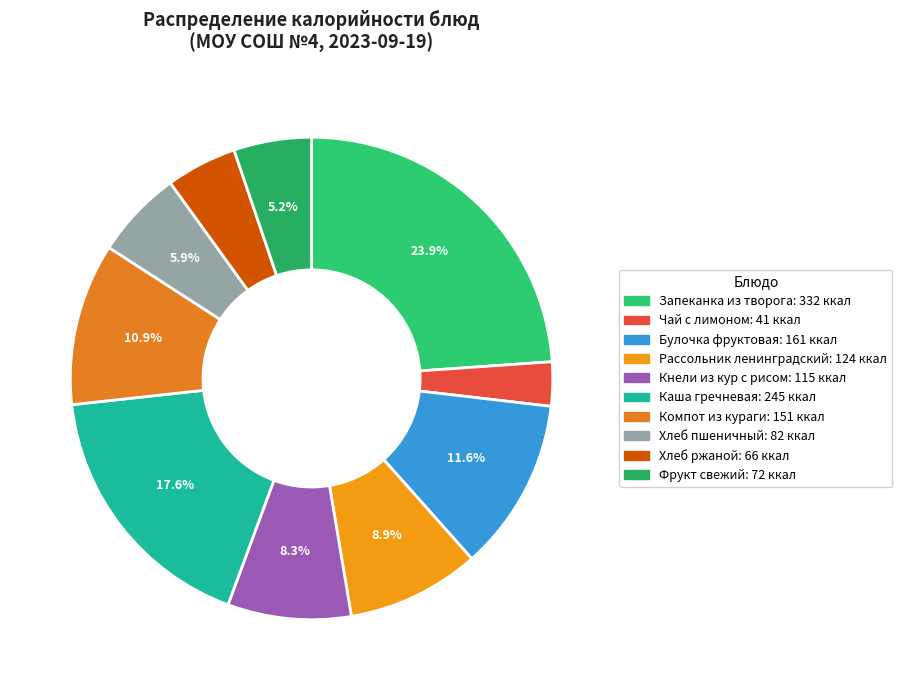

Is Кнели из кур с рисом the majority of the pie?

No